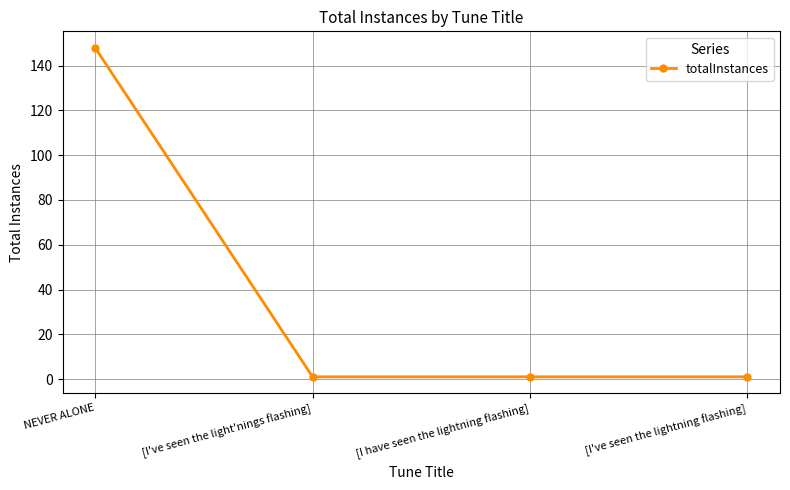

True or false: there are more than 1 points higher than both neighbors.

False